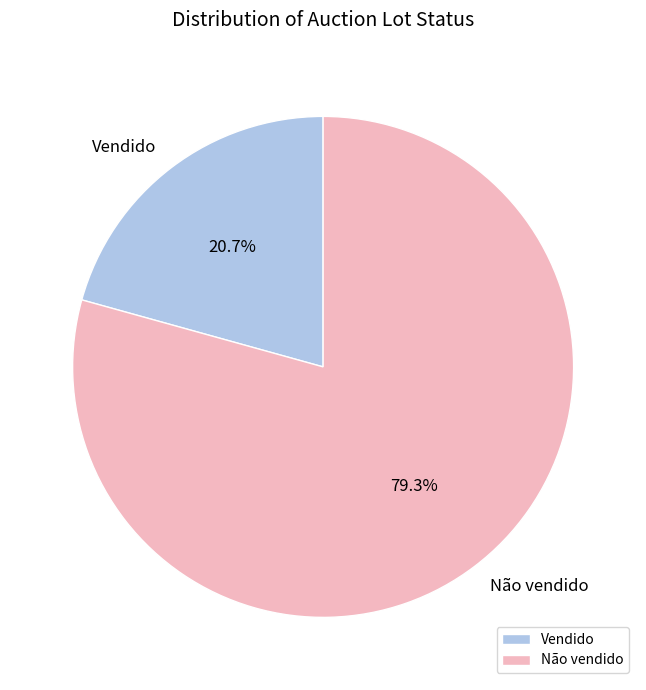

Rank the categories by value from lowest to highest.

Vendido, Não vendido